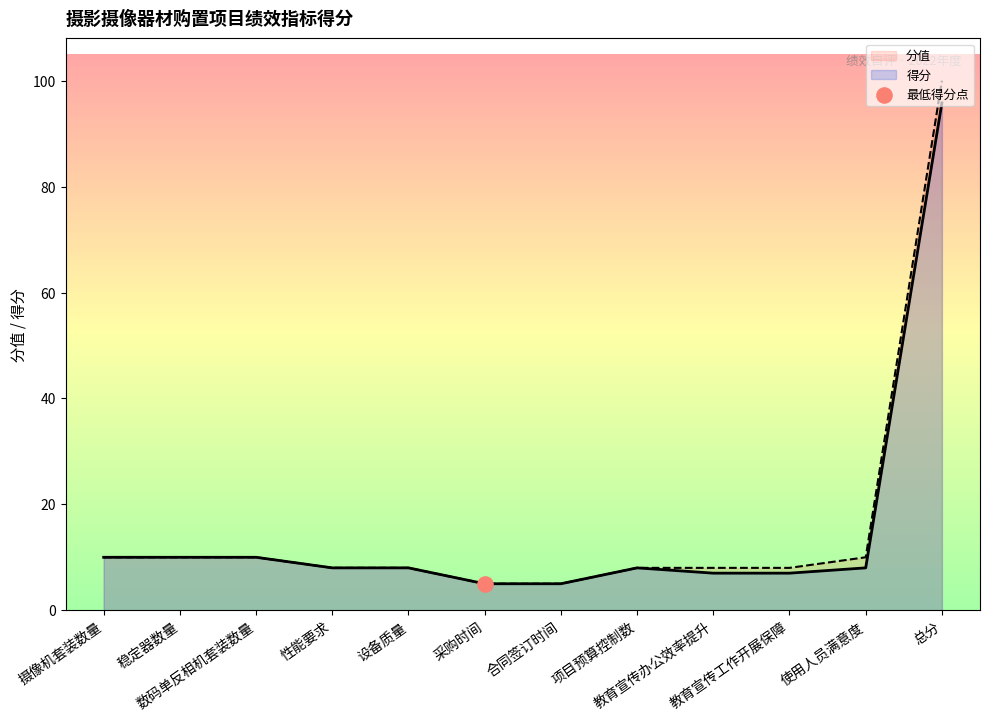

What is the total value across all series at 项目预算控制数?

16.0